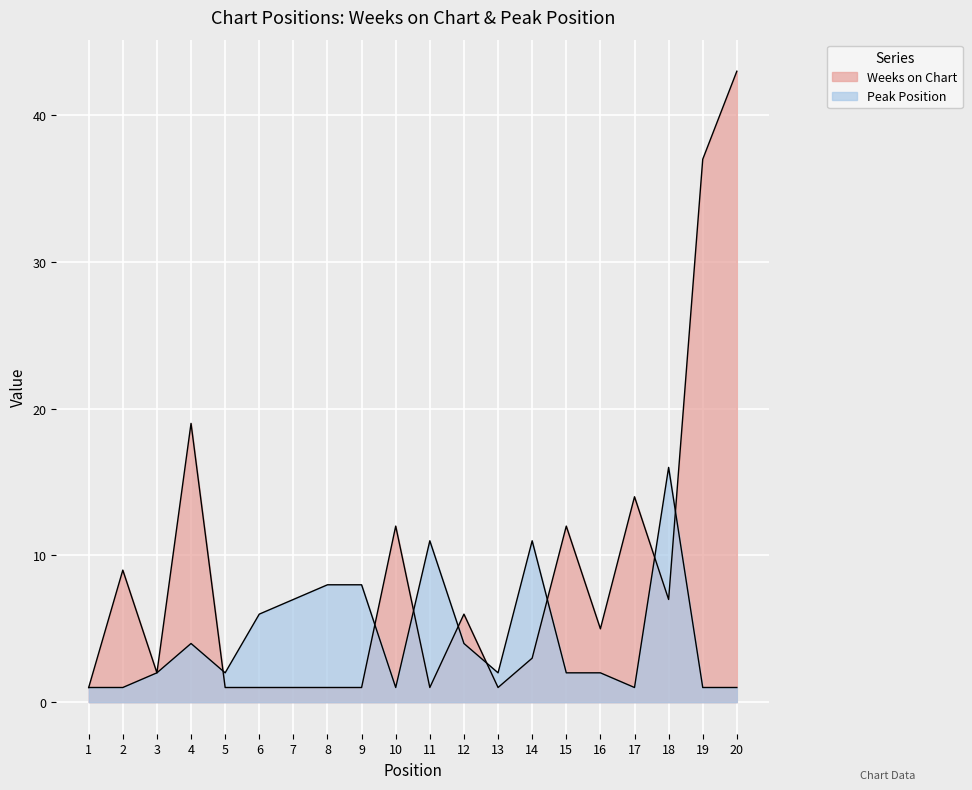

Rank the series by their maximum value, from lowest to highest.

Peak Position, Weeks on Chart